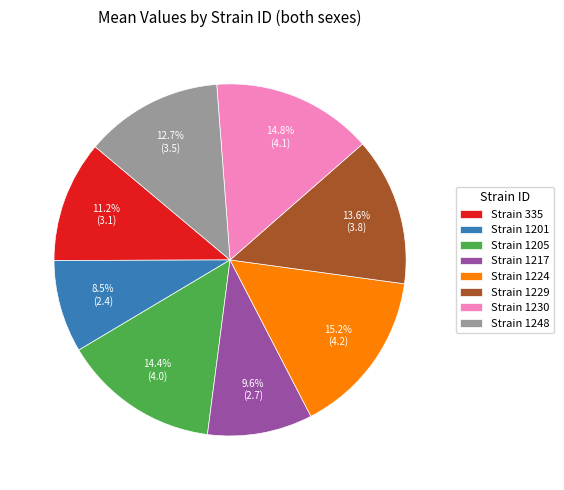

How many segments does this pie chart have?

8